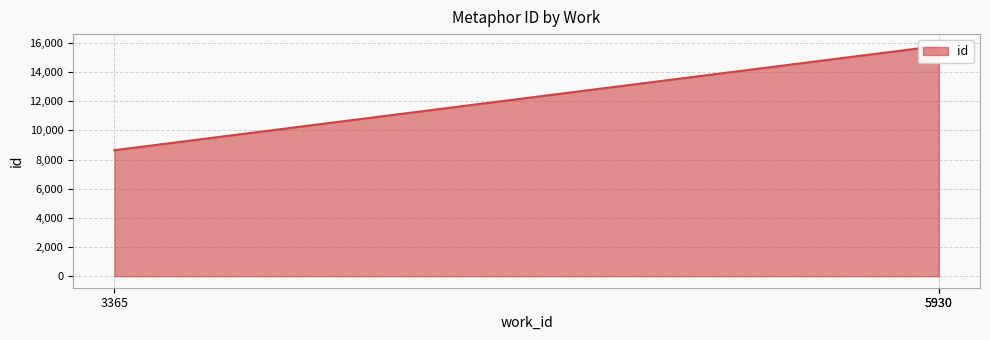

Approximately how many times larger is the value at 5930 compared to 5930?

1.0